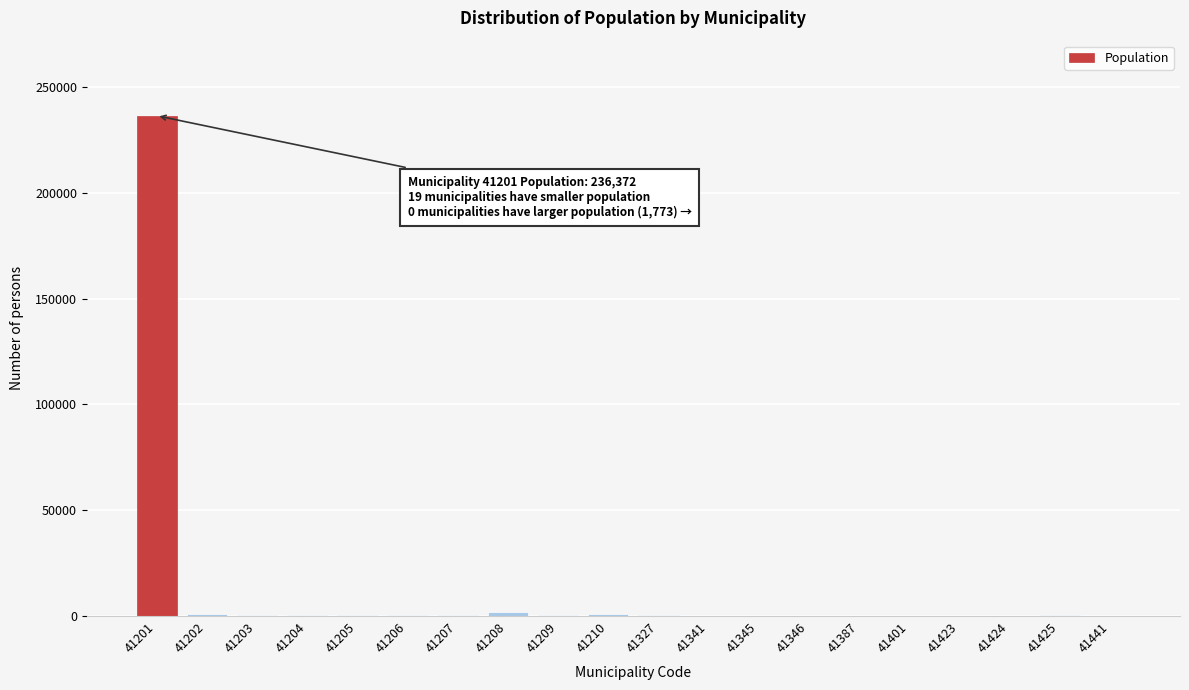

What is the sum of all values?

244579